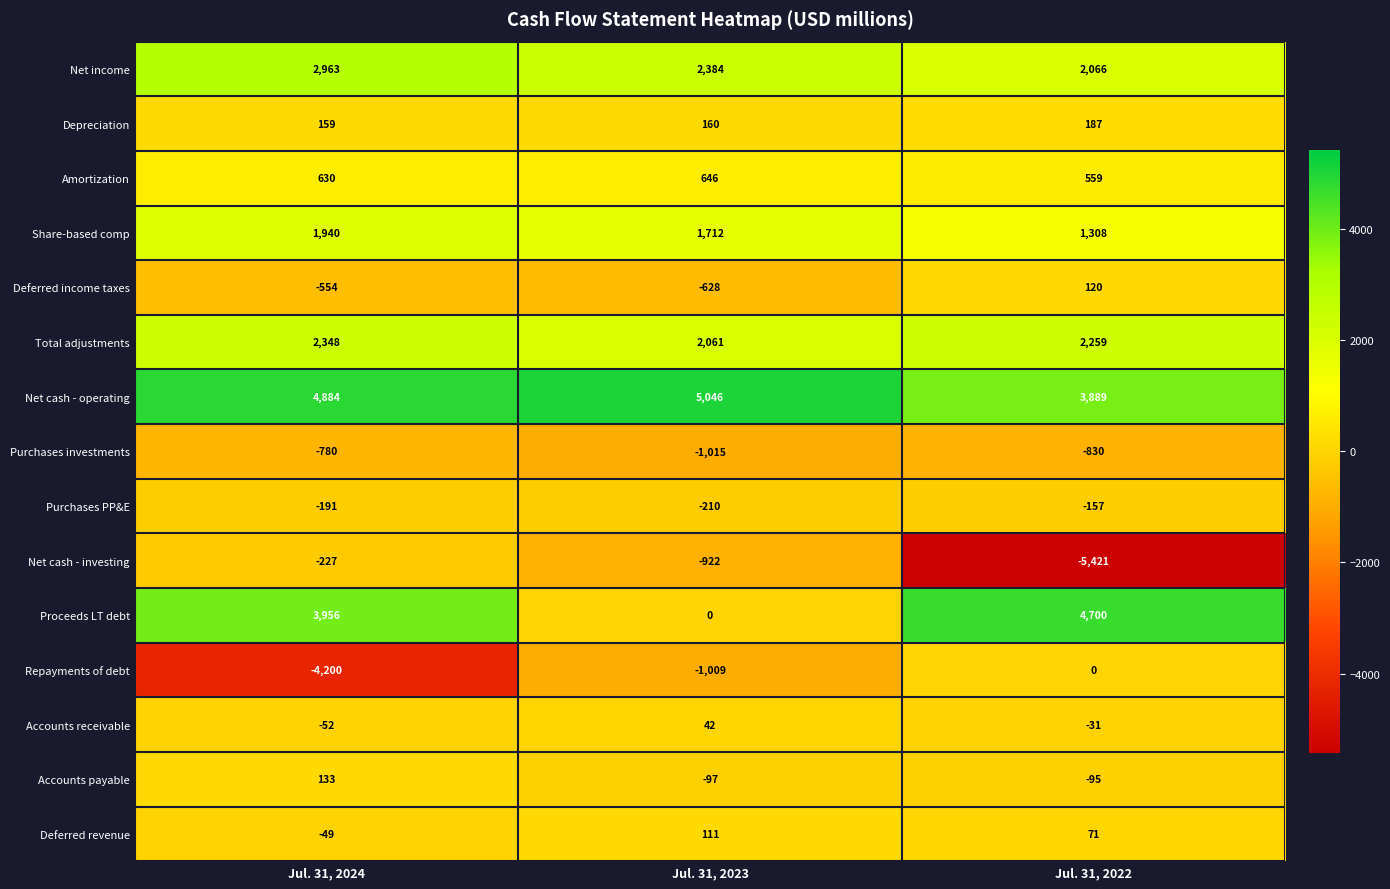

What is the average value of the Total adjustments series?

2223